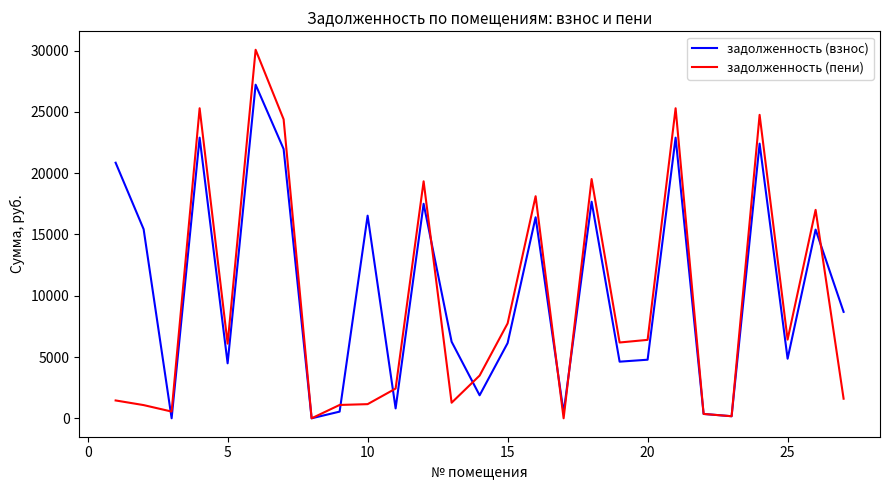

What is the average value of the задолженность (взнос) series?

10416.1